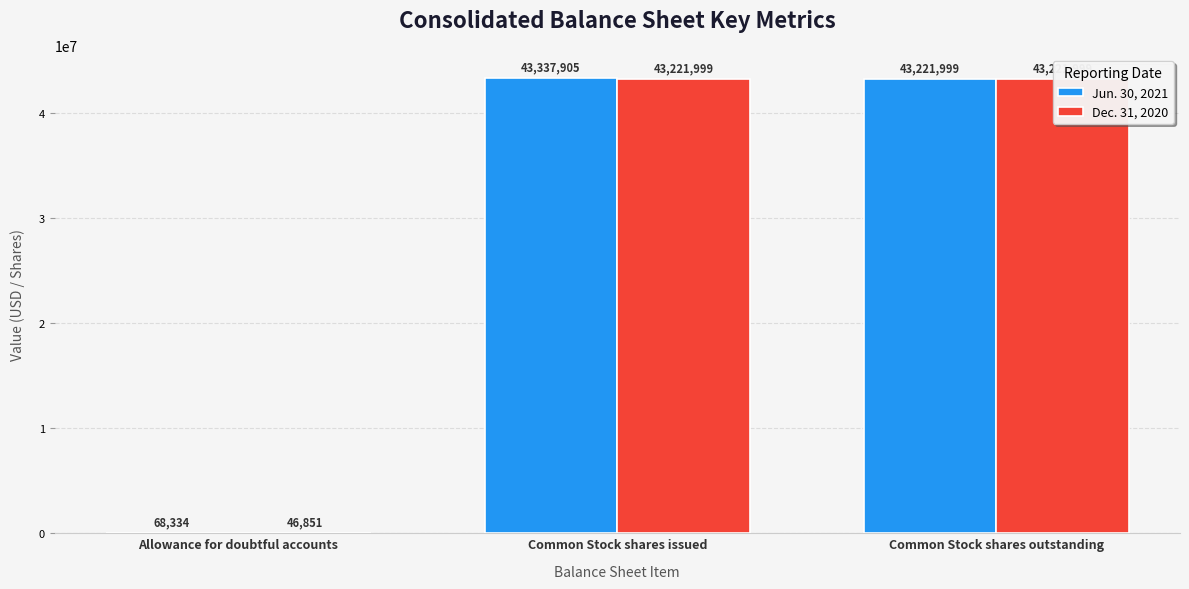

What is the total value across all series at Allowance for doubtful accounts?

115185